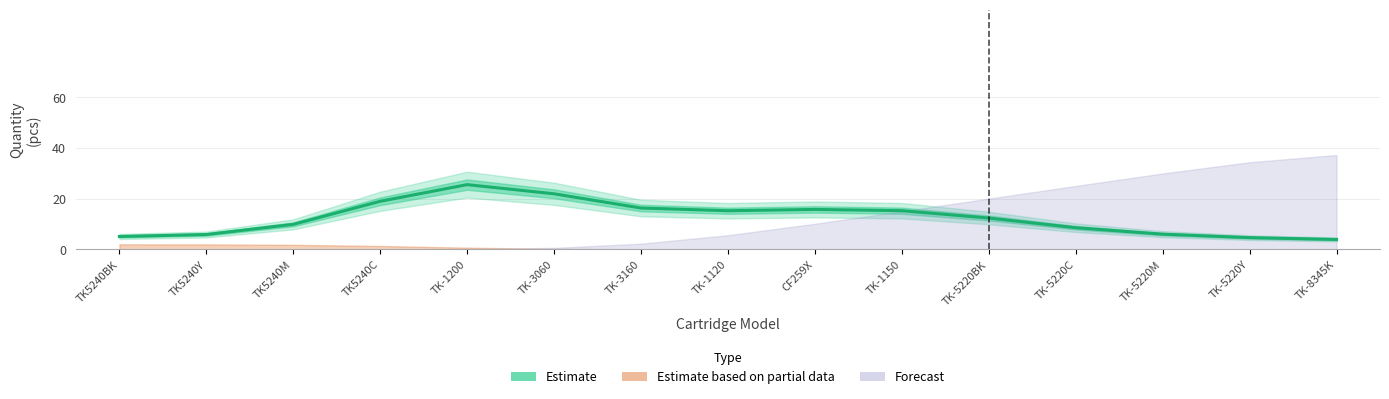

Is this an area chart (filled region under the line)?

No